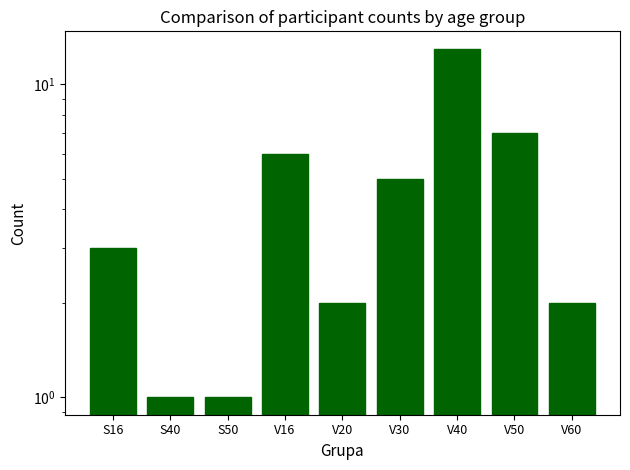

True or false: the data shows 6 at V40.

False